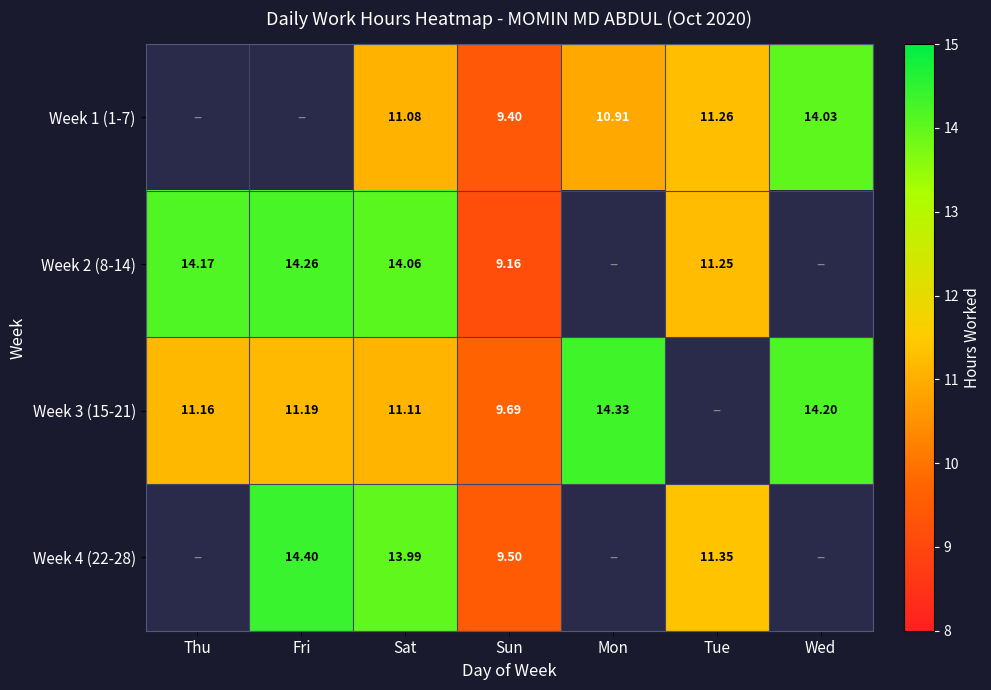

At which label is Week 1 (1-7) closest to 7?

Sun